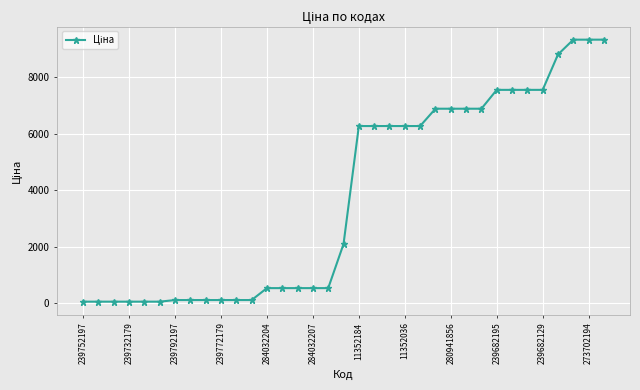

What is the greatest value displayed?

9321.4